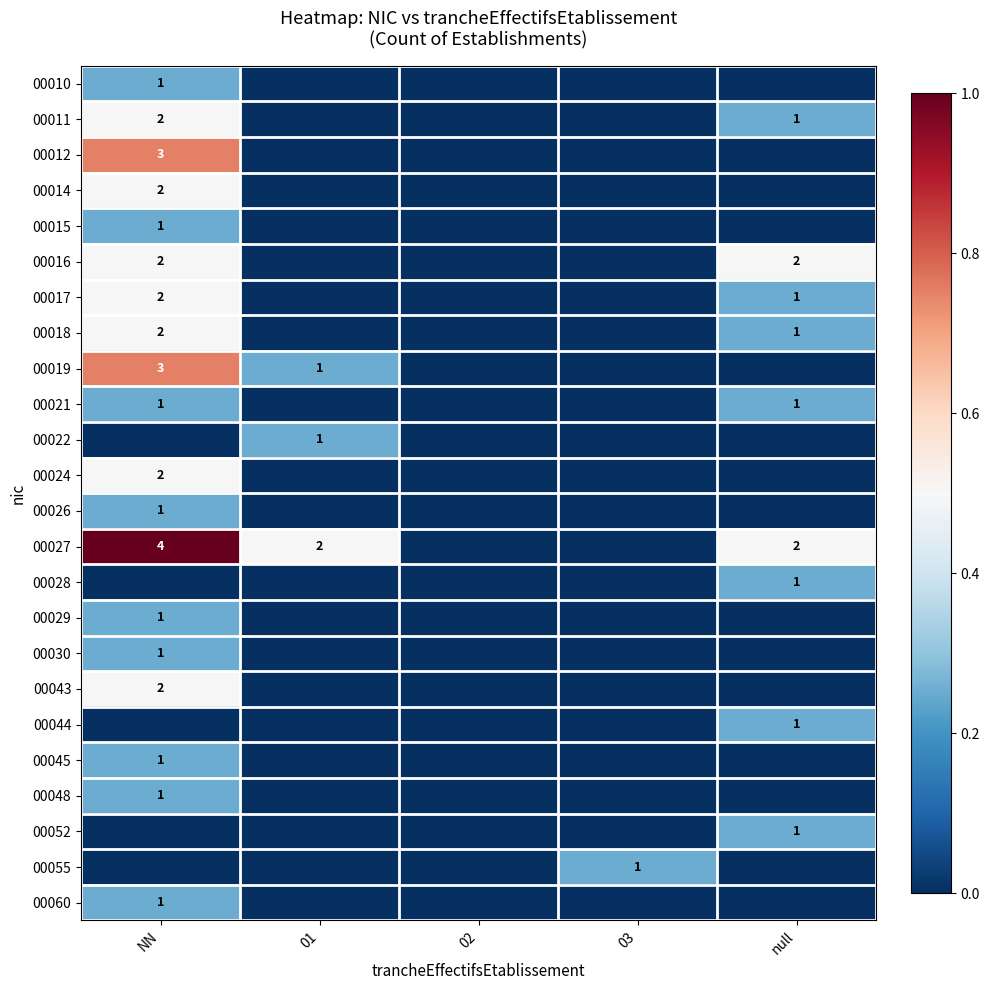

The value of 00044 at null is 1. True or false?

True